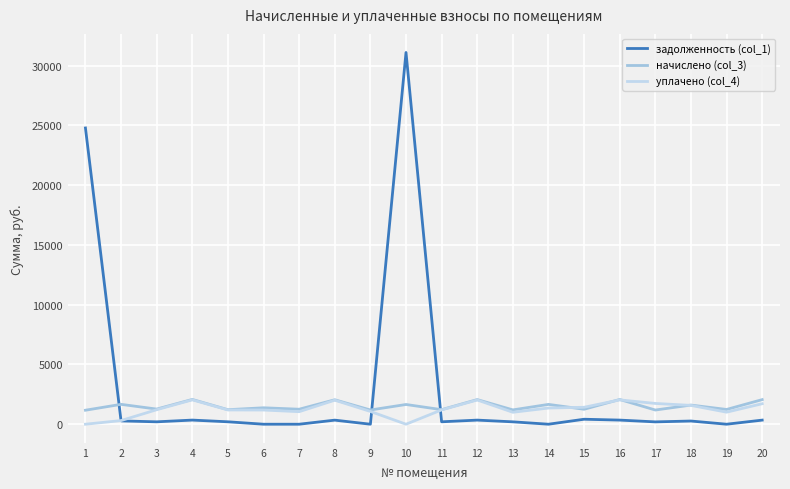

Which series has the widest spread of values?

задолженность (col_1)